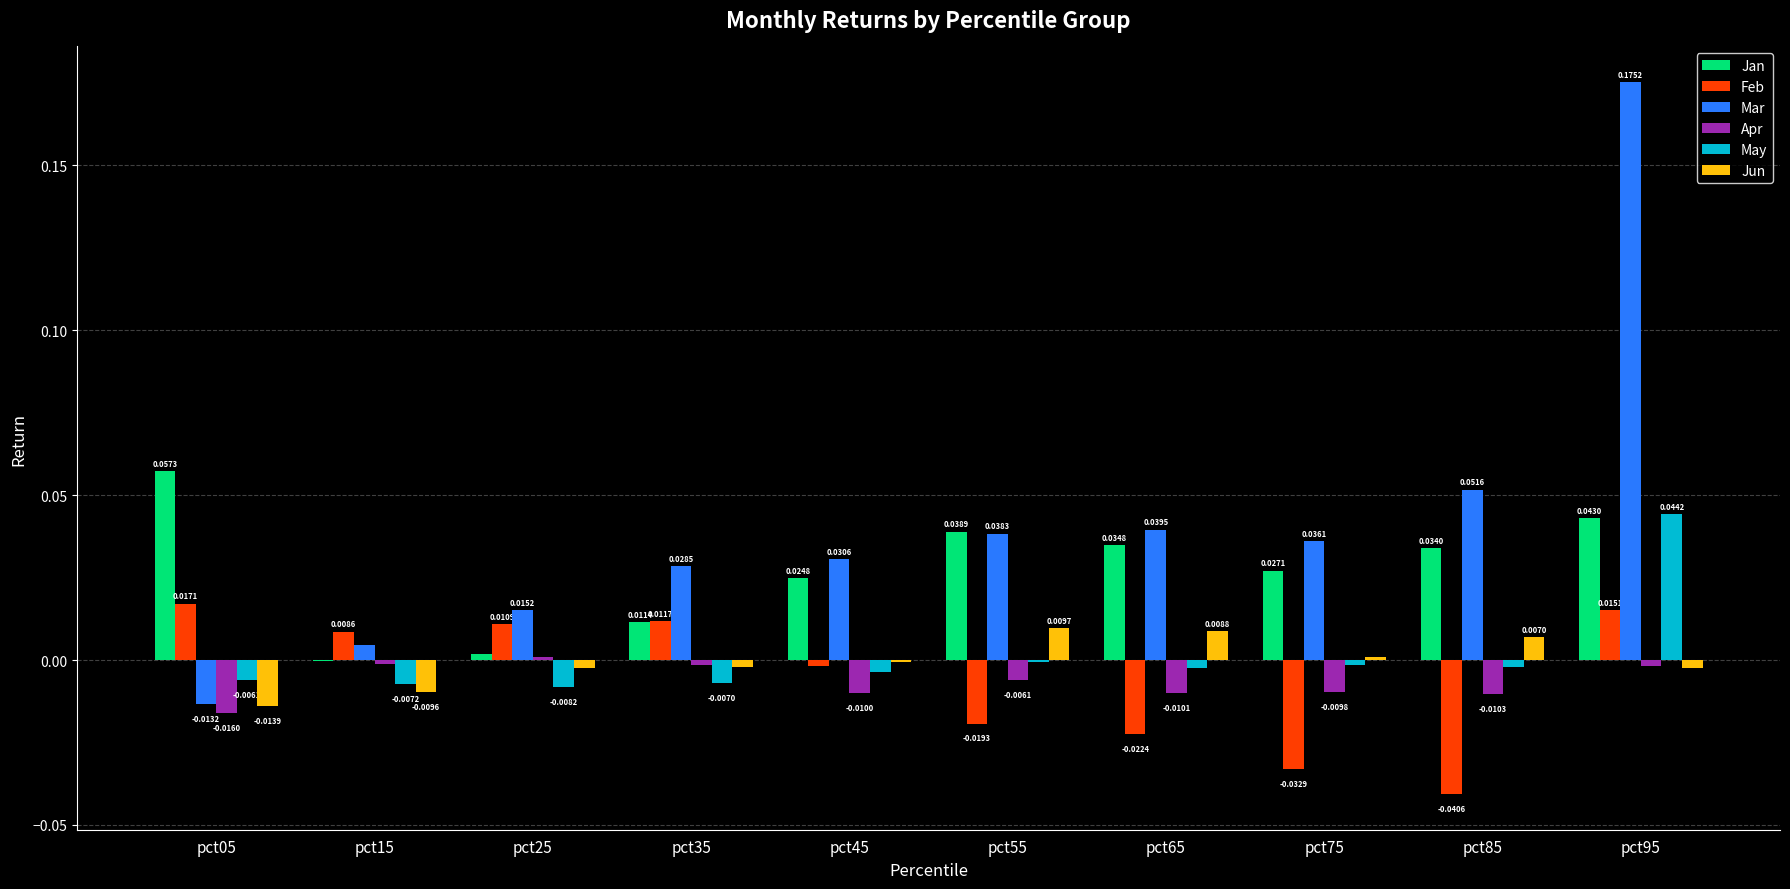

Which series changed the most between pct35 and pct55?

Feb